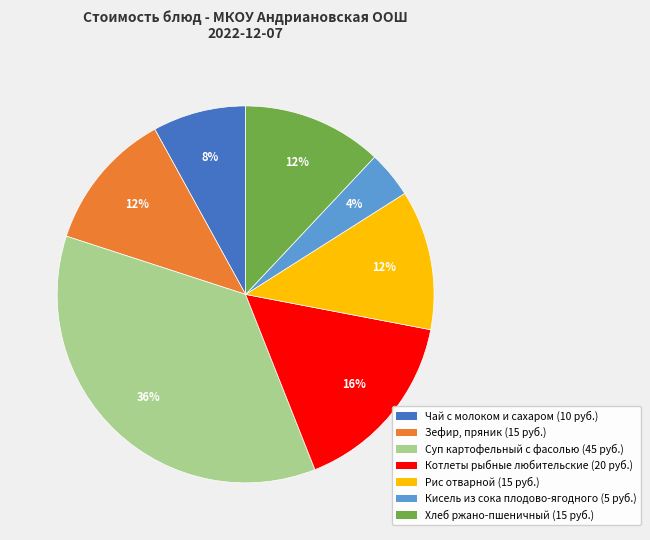

How many segments does this pie chart have?

7